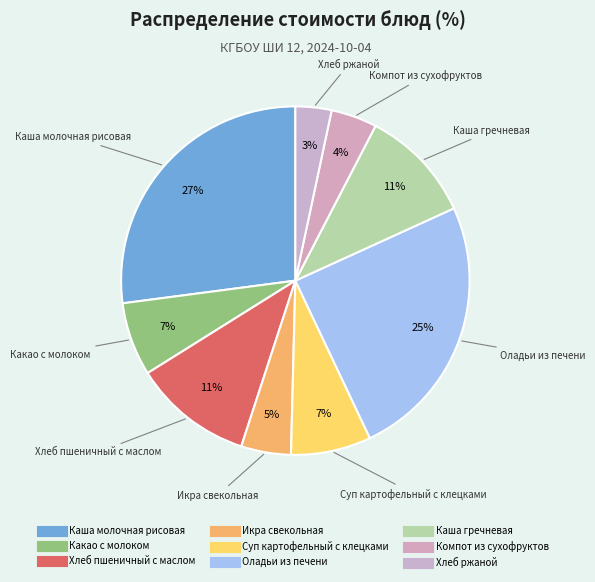

Is there any slice that represents more than half of the pie?

No